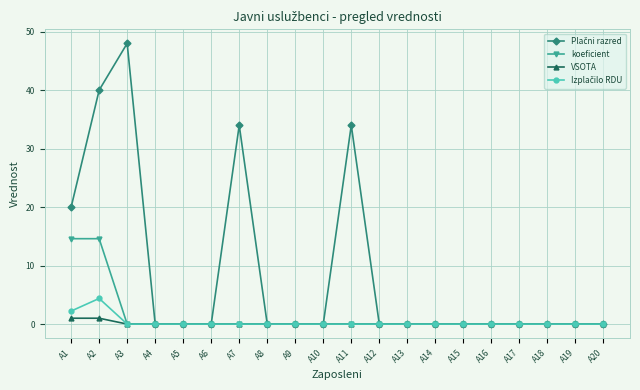

The VSOTA series shows 0.0 at A12. True or false?

True